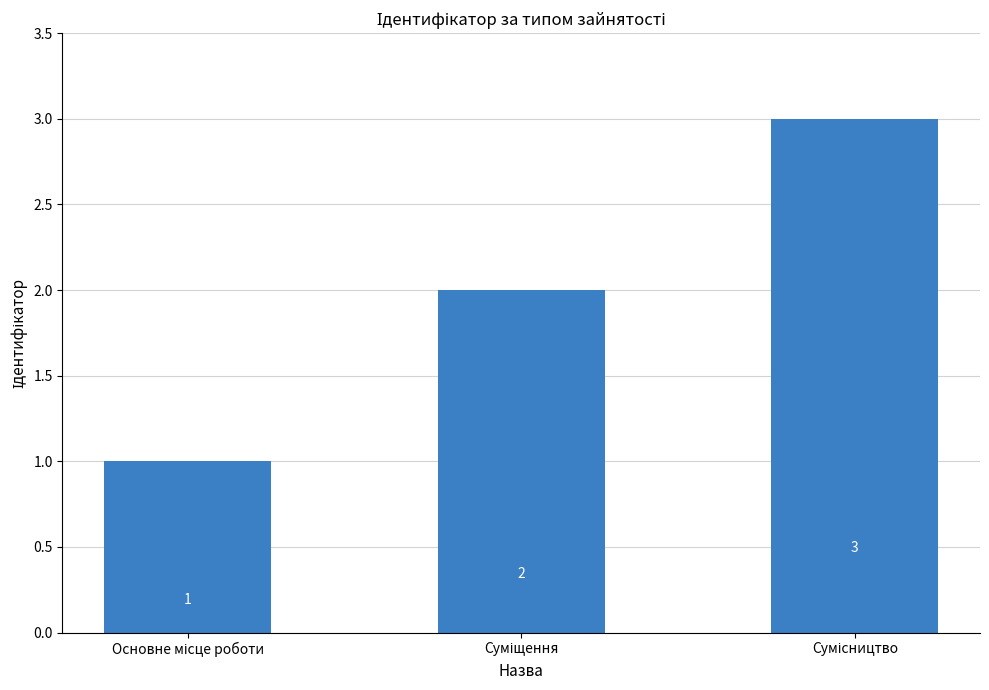

Count the values in the range 1 to 3.

3